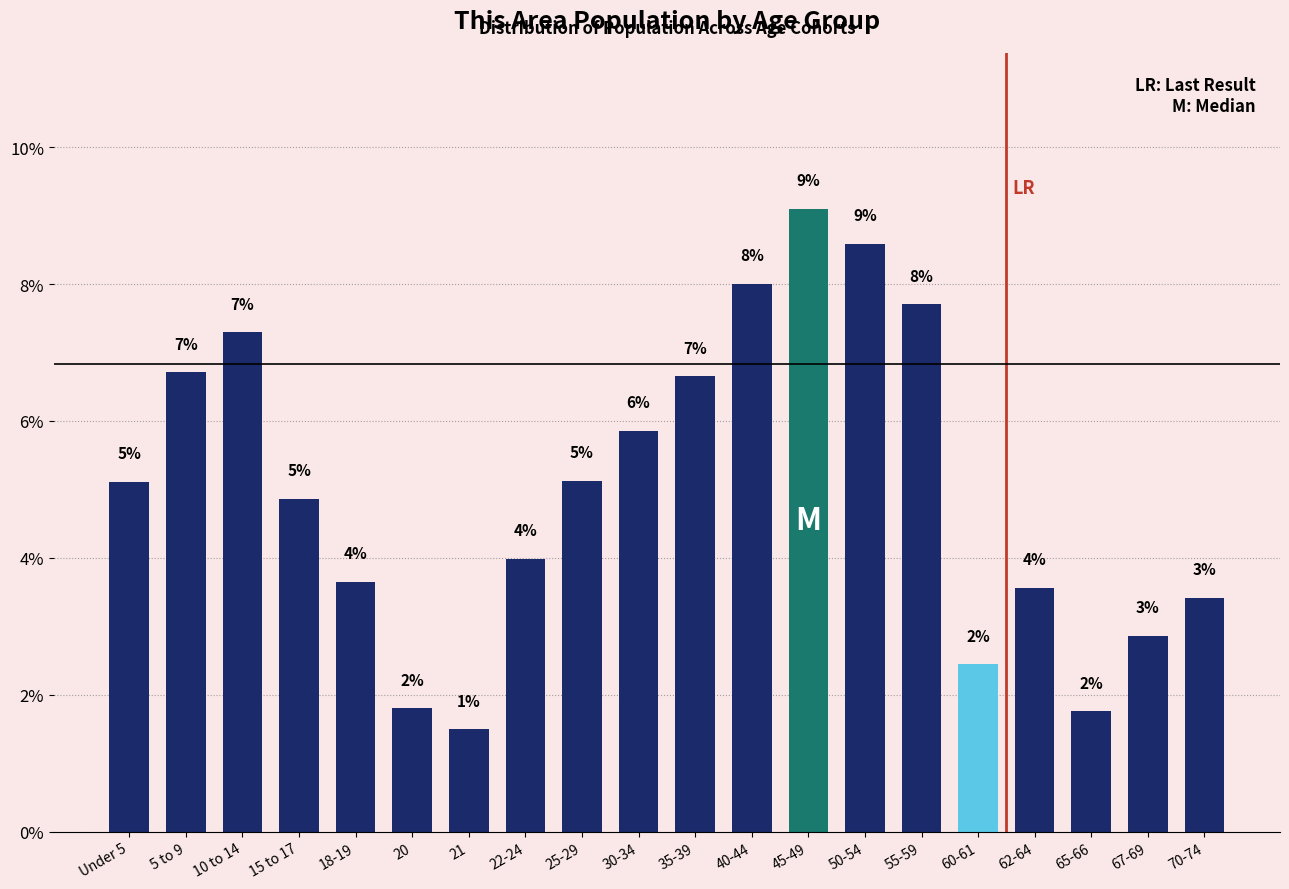

Does the chart contain any negative values?

No